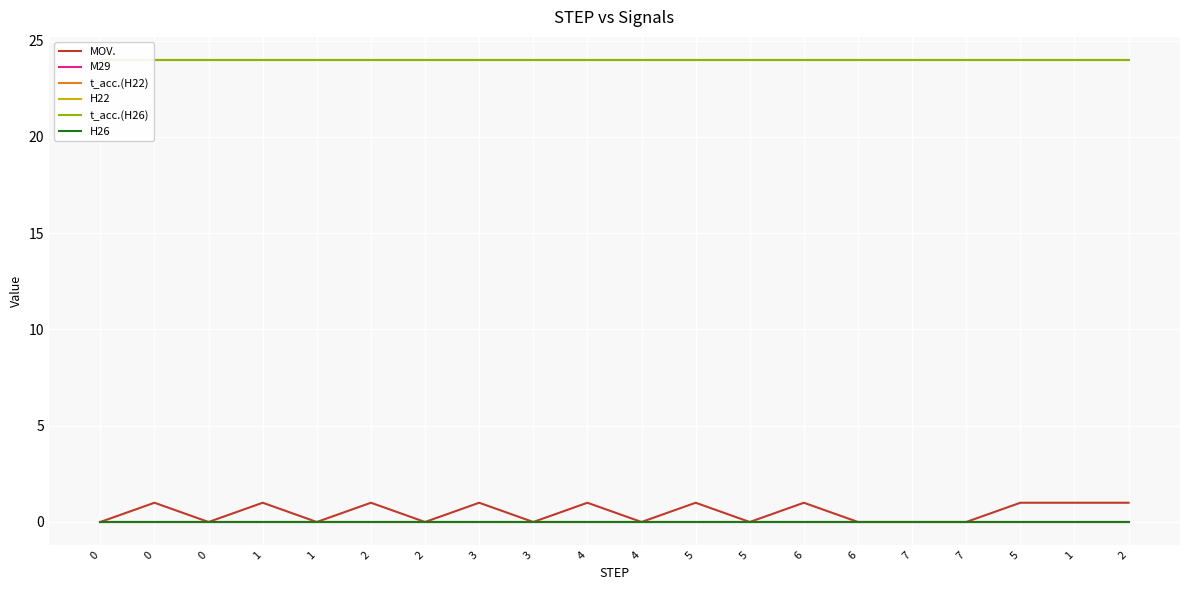

What is the label of the 13th point from the left?

5